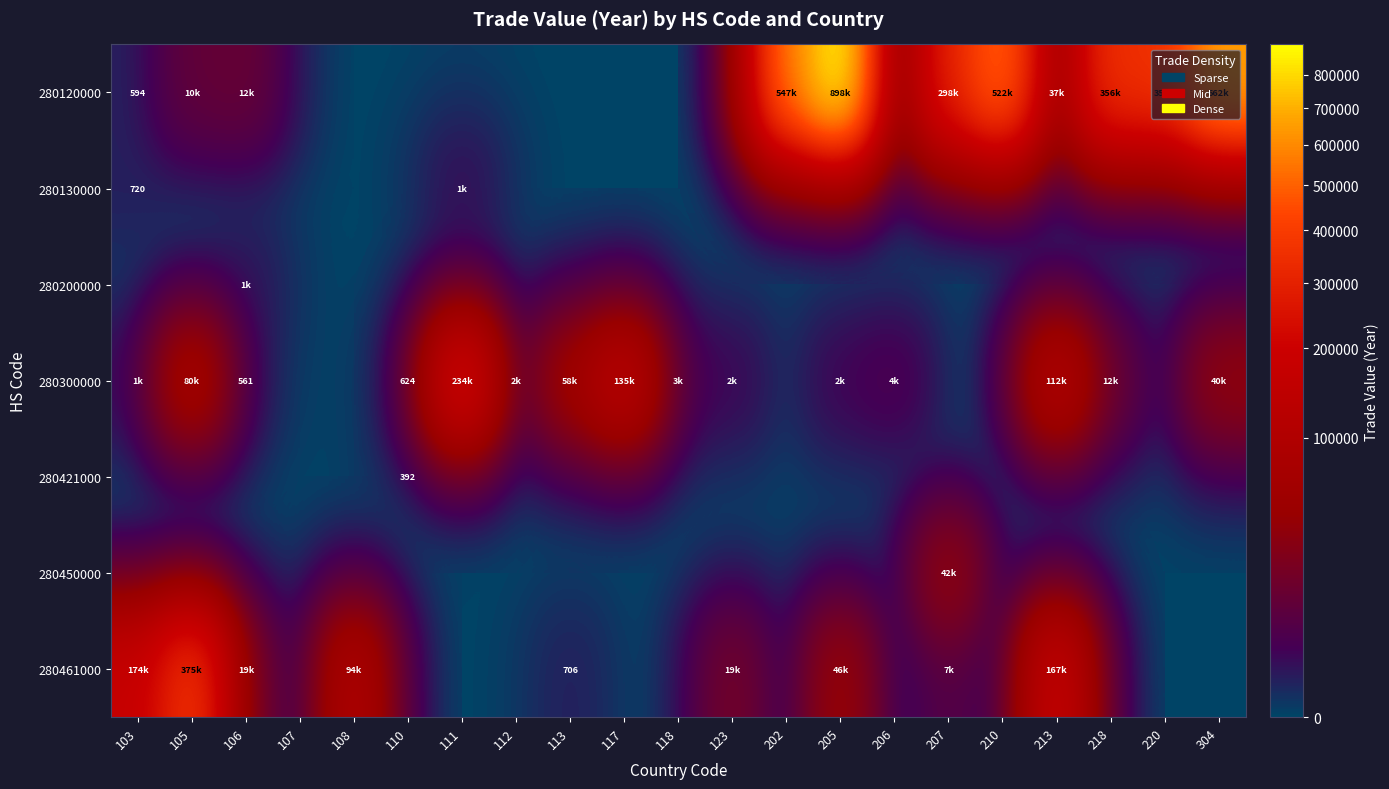

List the series in order of their peak value, highest first.

280120000, 280461000, 280300000, 280450000, 280130000, 280200000, 280421000